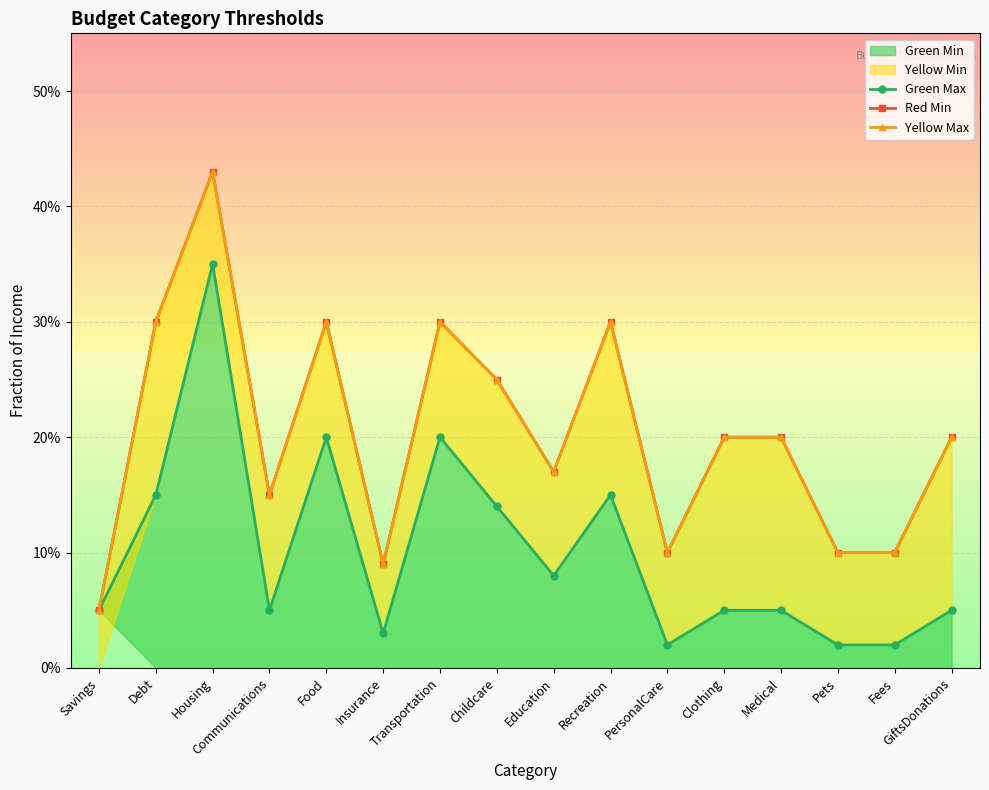

Read the Yellow Max value at Food.

0.3